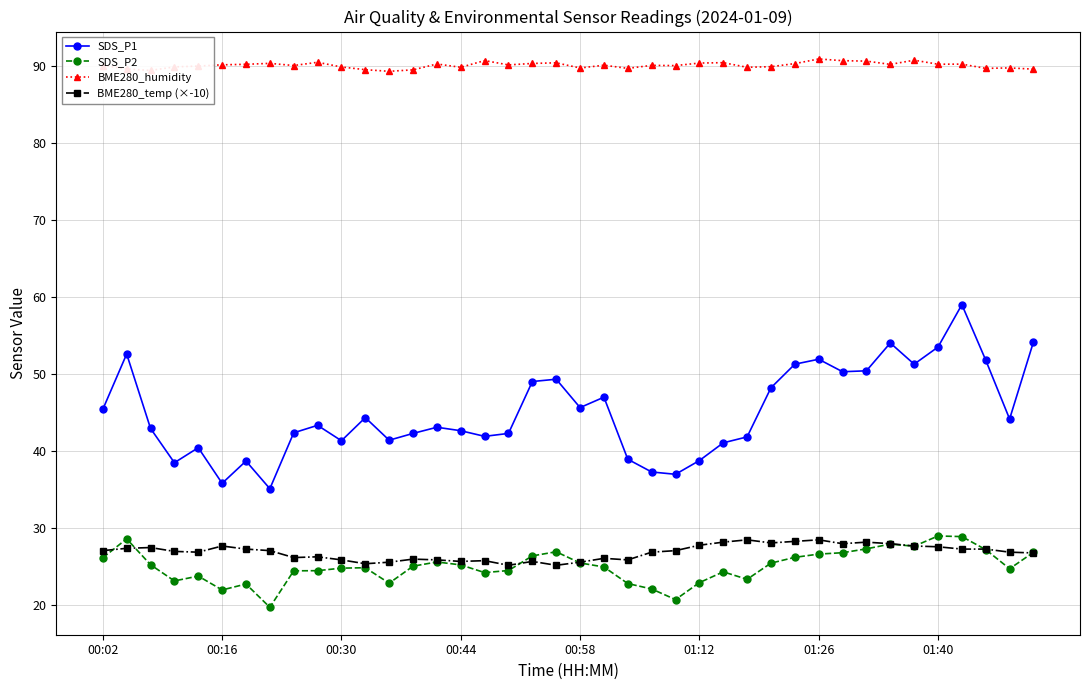

What is the difference between the second highest and minimum values in the SDS_P1 series?

19.0